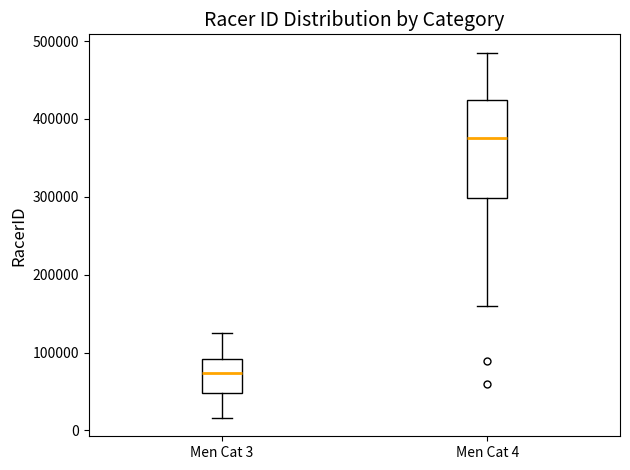

Where does the median line of the box for Men Cat 4 sit on the y-axis? The values are not printed on the chart, so give them approximately, as read against the axis.

380000